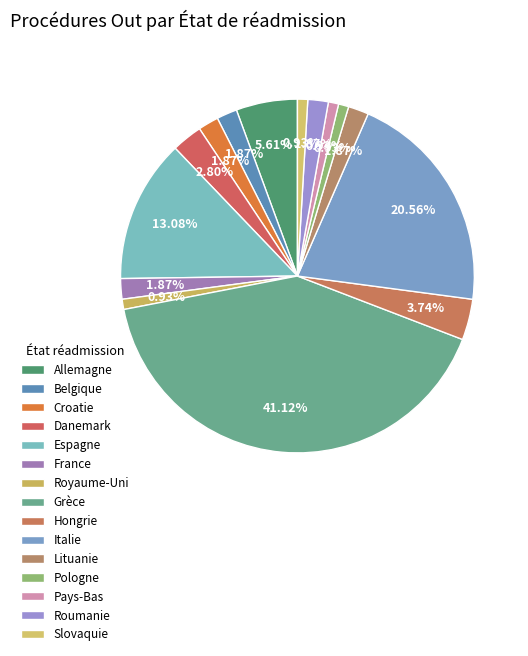

How many segments does this pie chart have?

15